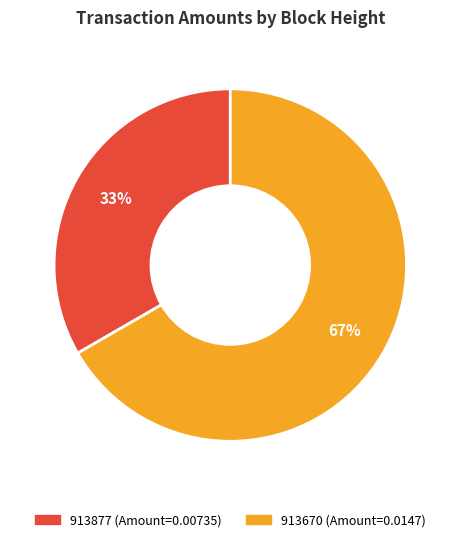

Combined, do 913877 and 913670 account for over 50%?

Yes